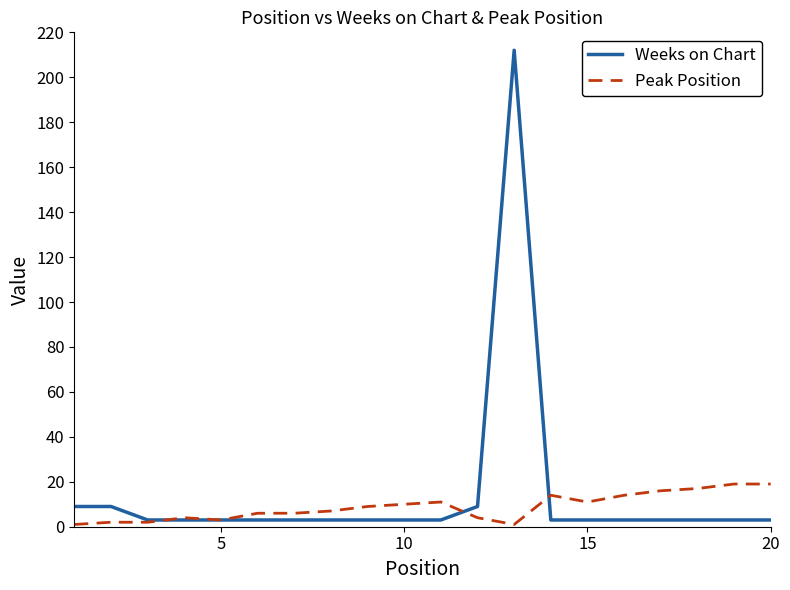

What is the maximum value for Weeks on Chart?

212